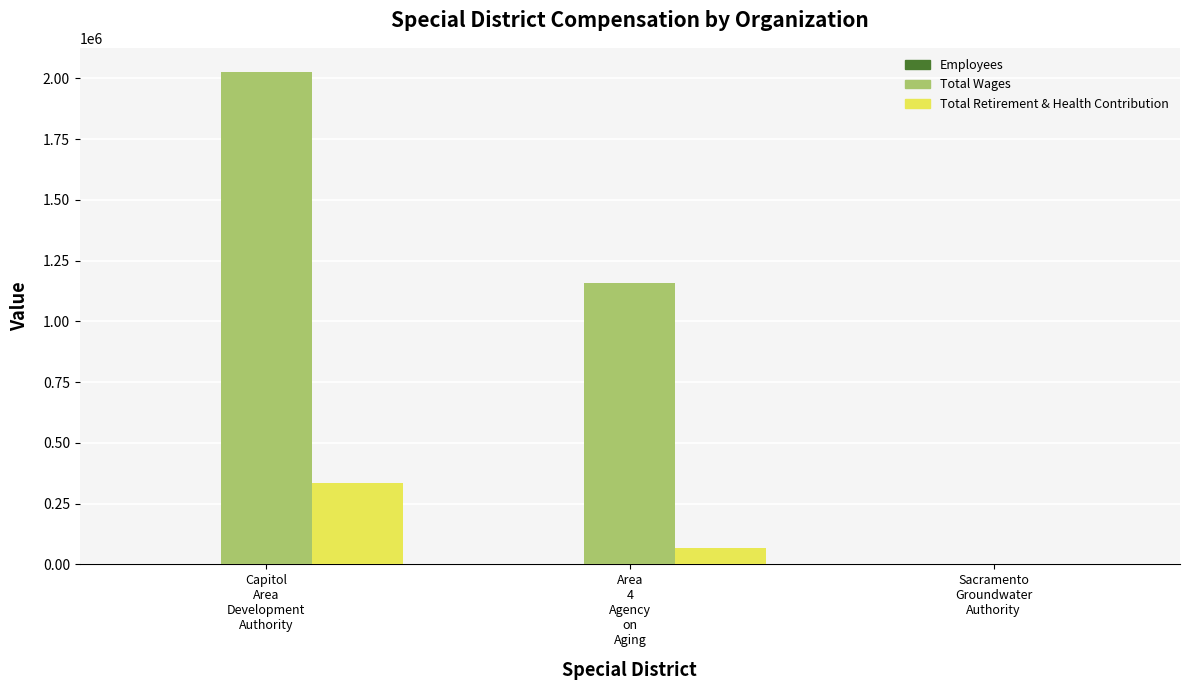

Where does the Total Wages series first go above 1158115?

Capitol
Area
Development
Authority